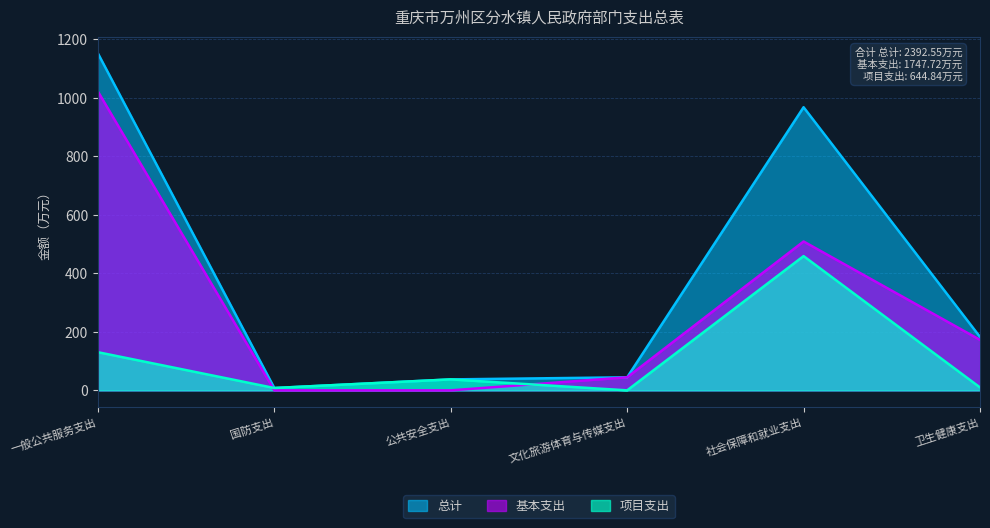

What is the sum of all 基本支出 values?

1747.7